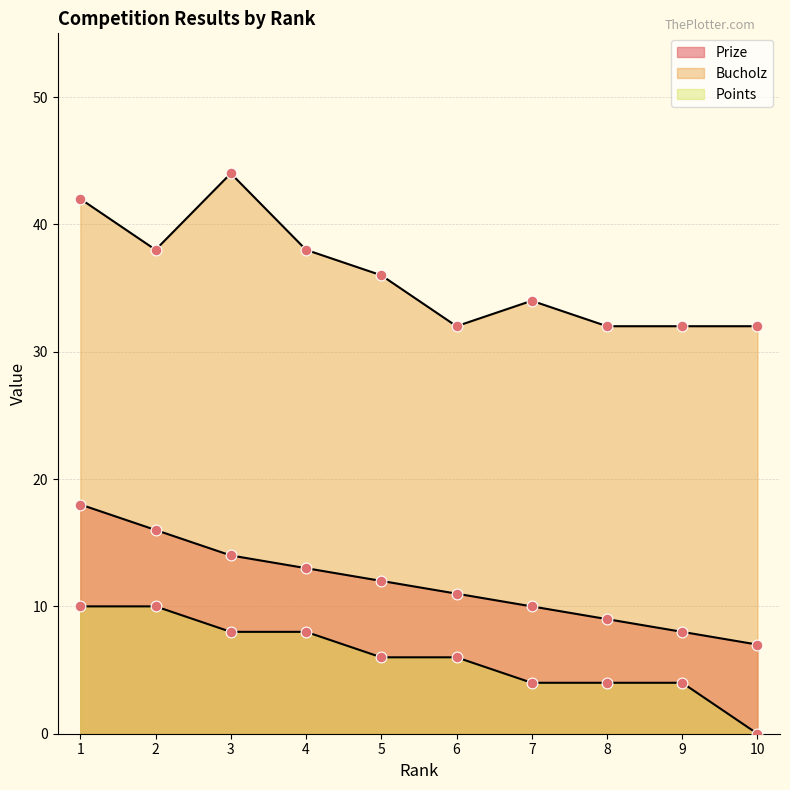

Which series has the largest total across all categories?

Bucholz